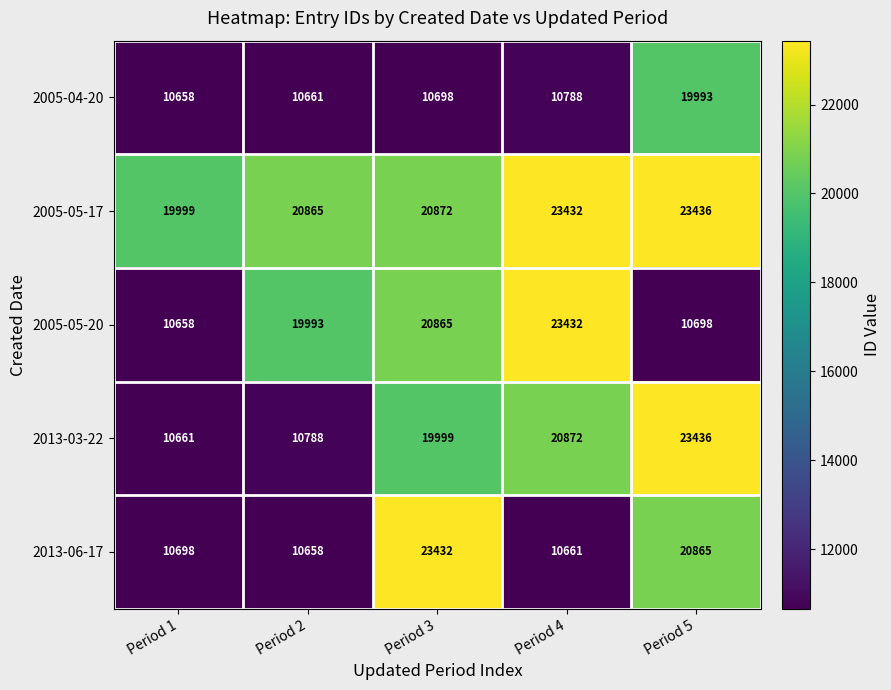

Rank the series at Period 2 from lowest to highest value.

2013-06-17, 2005-04-20, 2013-03-22, 2005-05-20, 2005-05-17